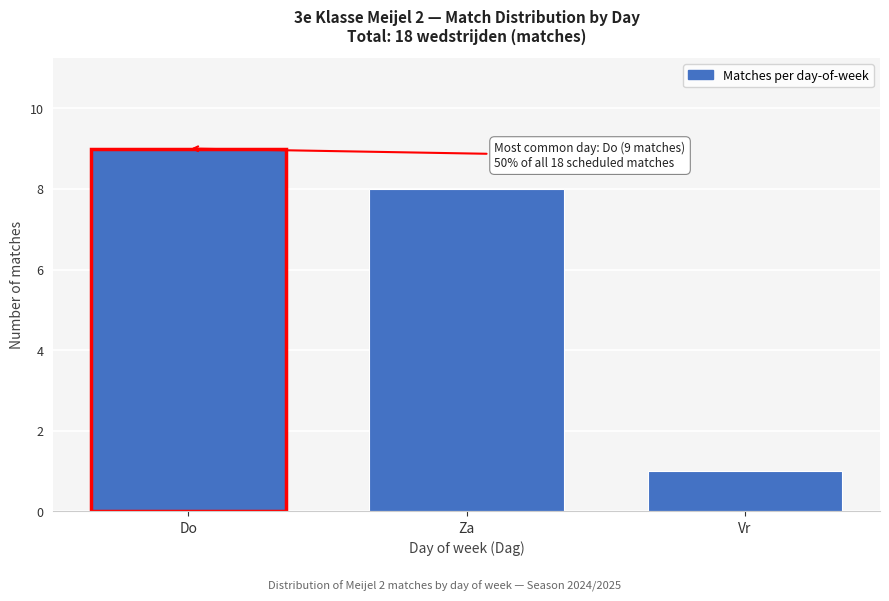

Reading right to left, what are all the values shown in this chart?

1	8	9